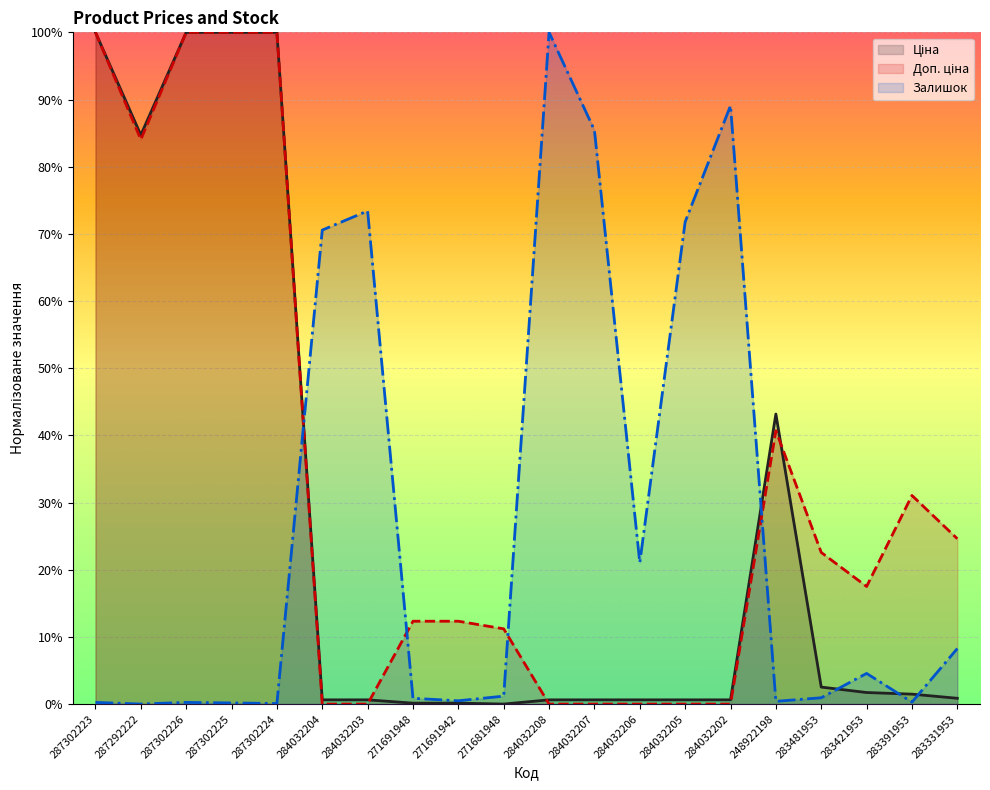

List the series in order of their peak value, highest first.

Ціна (line), Доп. ціна (line), Залишок (line)